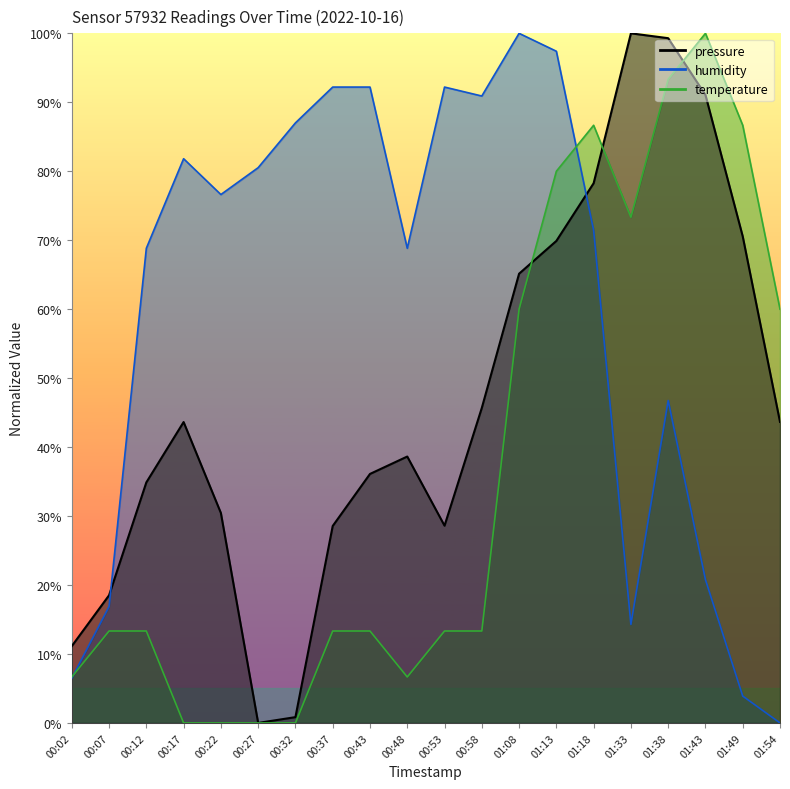

What is the difference between the maximum and second lowest values in the pressure series?

99.2